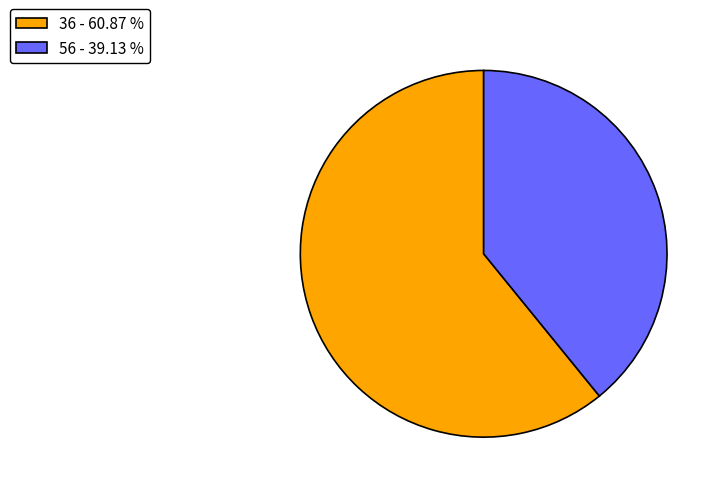

Which category has the biggest portion of the pie?

36